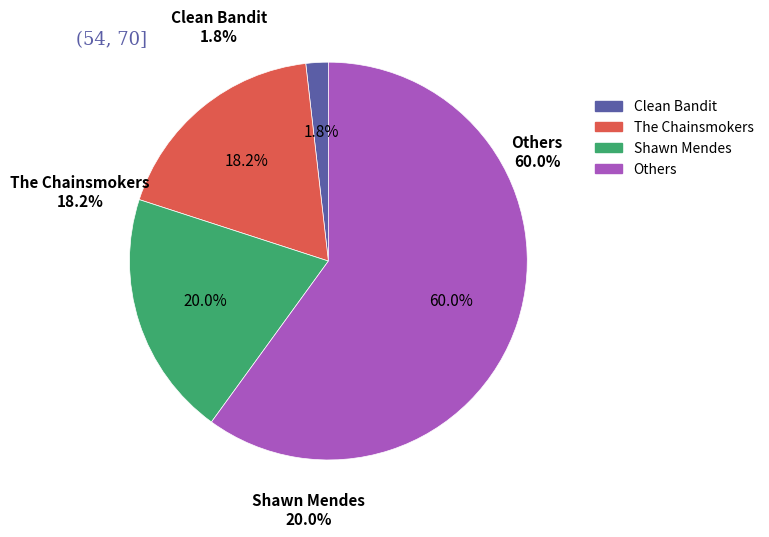

Does The Chainsmokers represent more than half of the total?

No